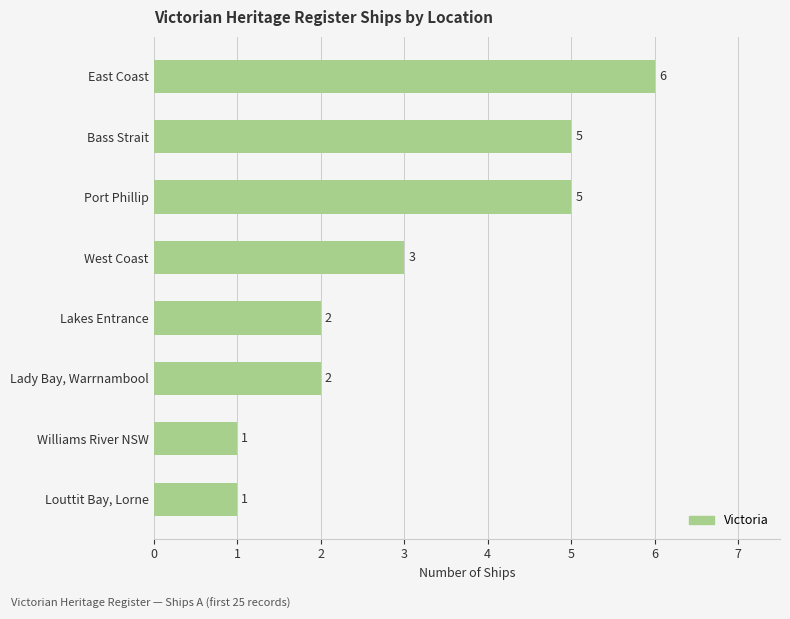

What is the change in value from Lady Bay, Warrnambool to Bass Strait?

+3